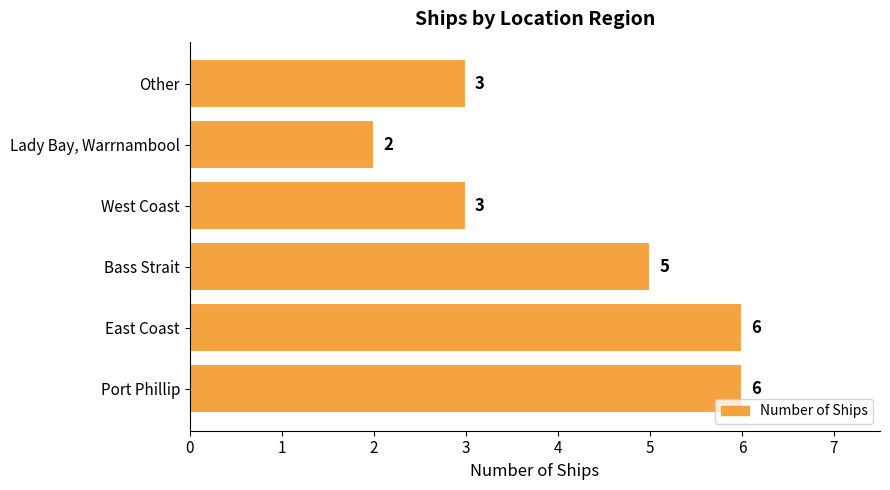

Reading bottom to top, list all the values displayed in this chart.

6	6	5	3	2	3